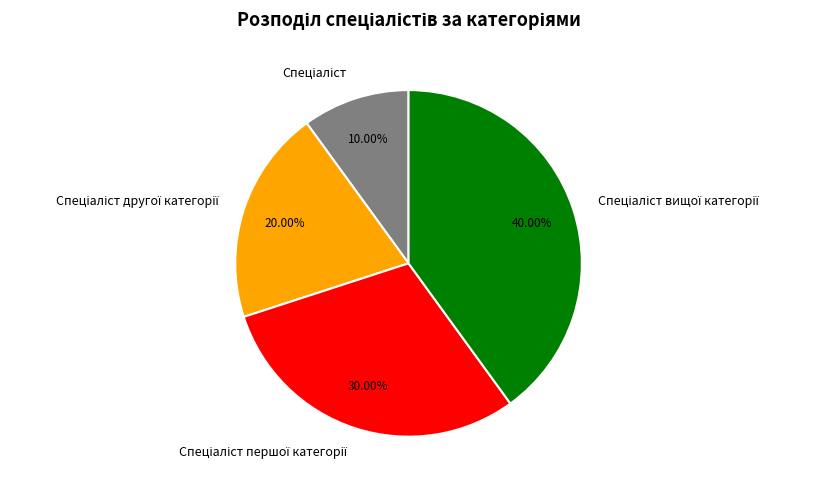

Does any single category account for the majority?

No